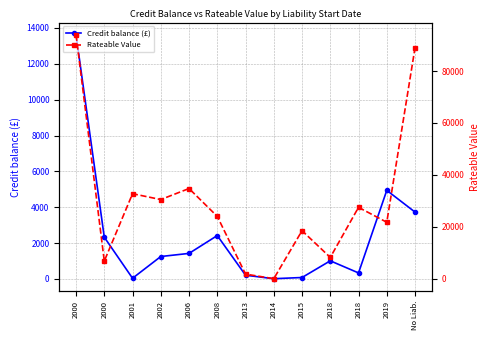

What value does the Rateable Value series have at 2006?

34750.0